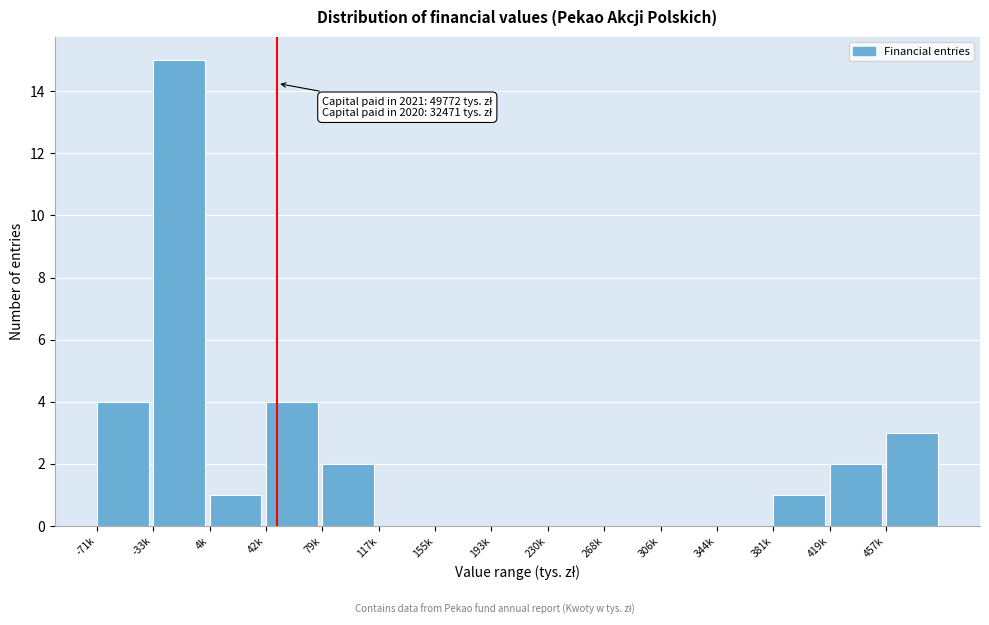

Reading left to right, transcribe all the data shown in this chart.

-71k=4	-33k=15	4k=1	42k=4	79k=2	117k=0	155k=0	193k=0	230k=0	268k=0	306k=0	344k=0	381k=1	419k=2	457k=3